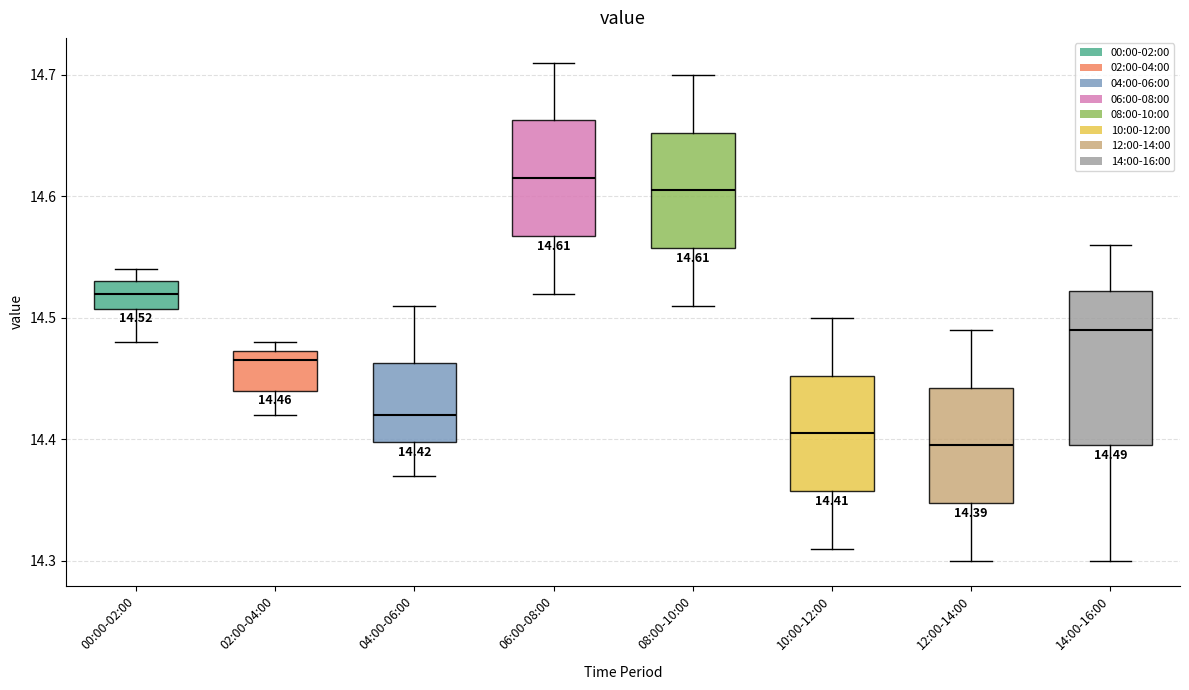

Which box is the tallest, from its lower edge to its upper edge?

14:00-16:00